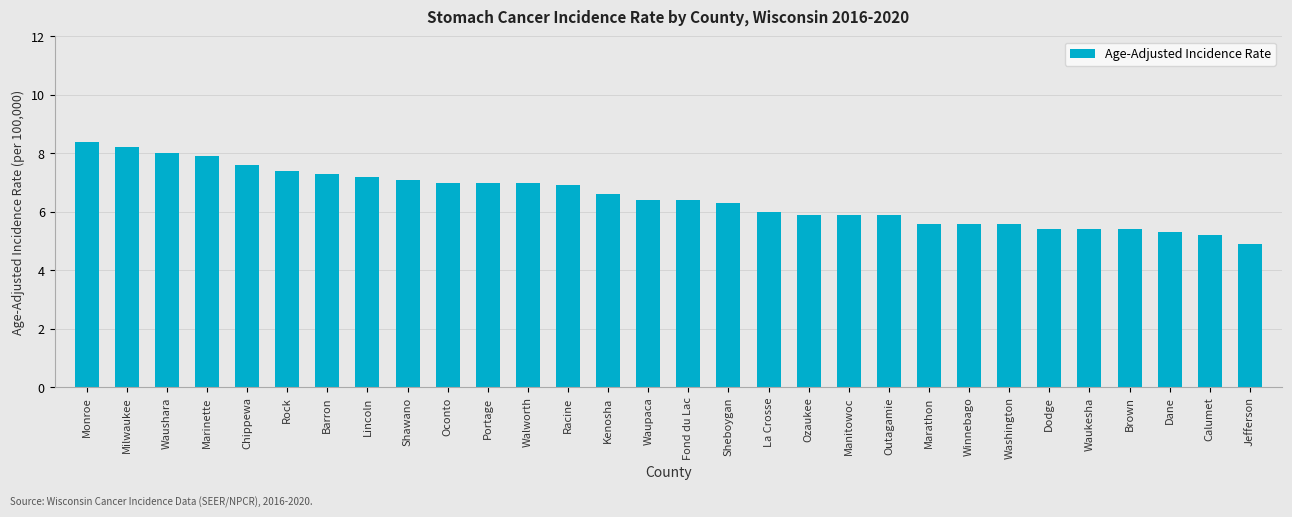

How many bars are there in total?

30